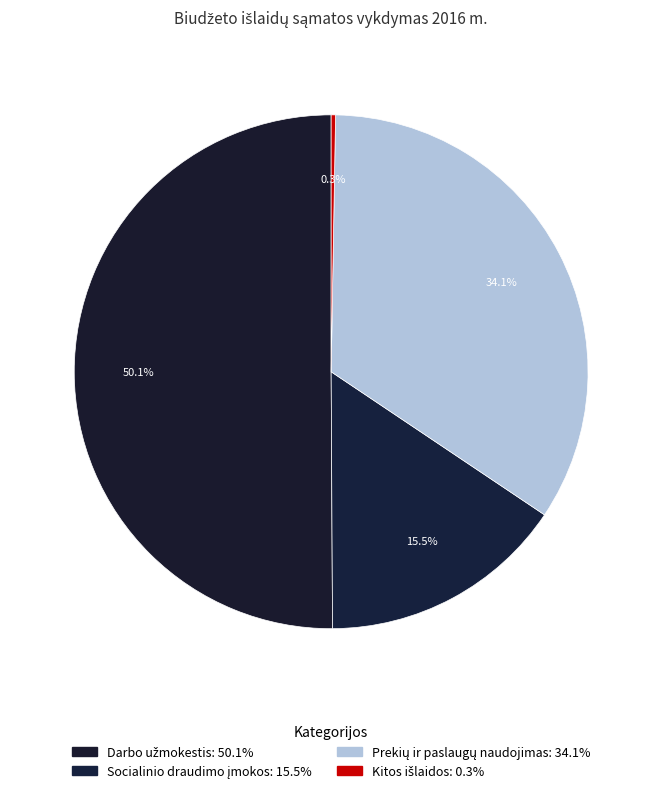

Is it true that Darbo užmokestis is 50% of the pie?

True